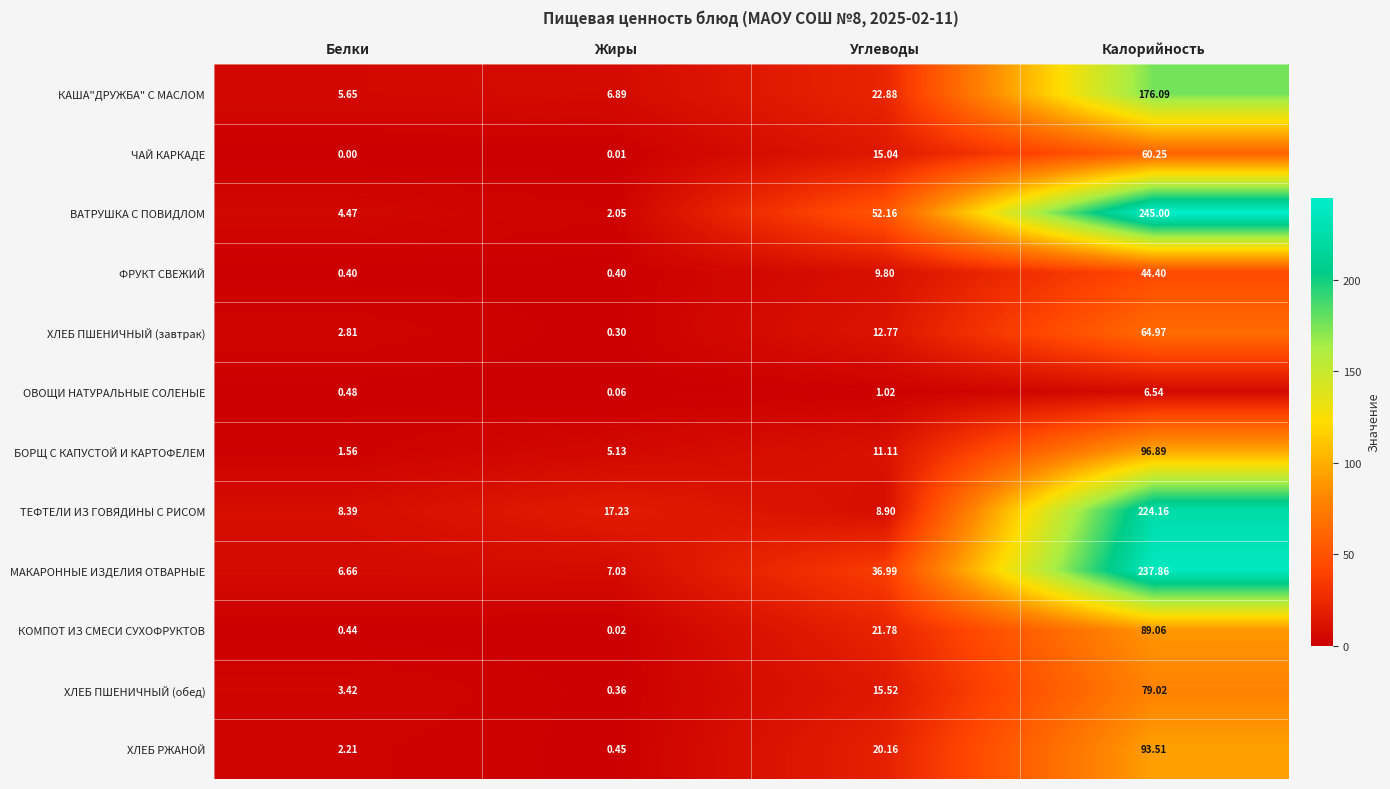

Between Жиры and Углеводы, which series saw the biggest shift?

ВАТРУШКА С ПОВИДЛОМ